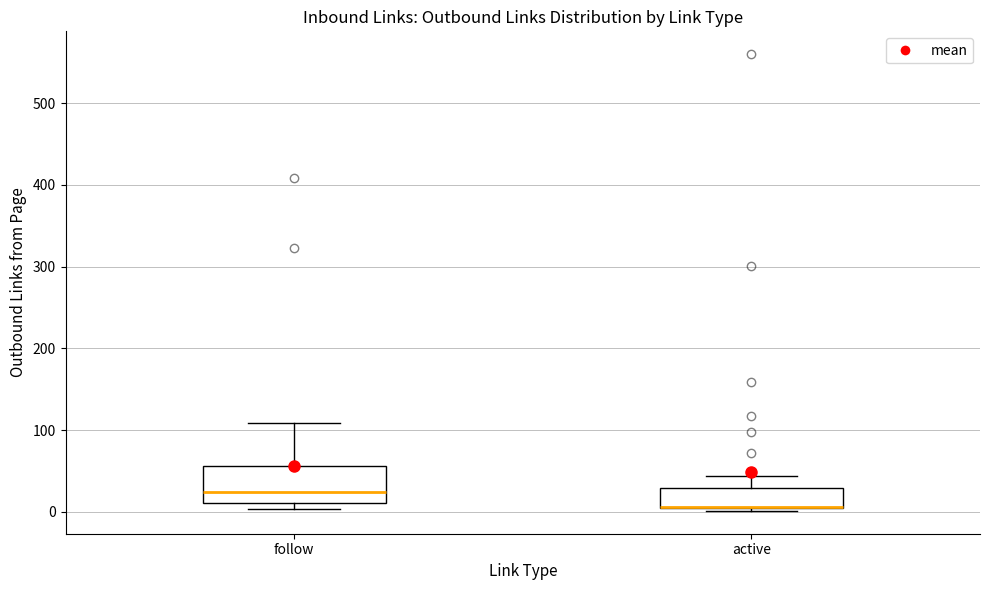

Comparing the boxes themselves (not the whiskers), which one is the tallest?

follow